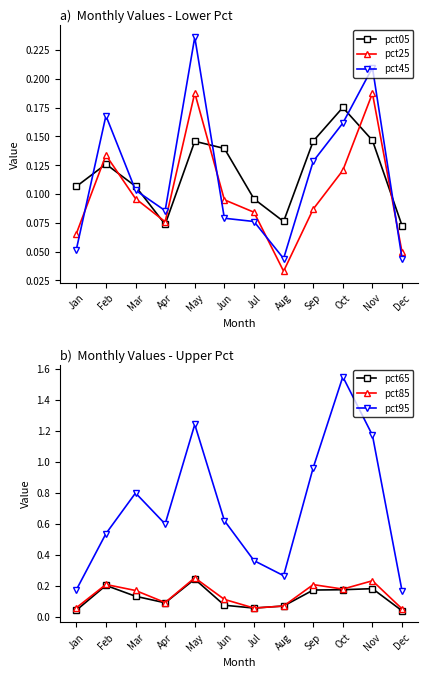

What is the value of the pct25 point at the 1st from the left?

0.1